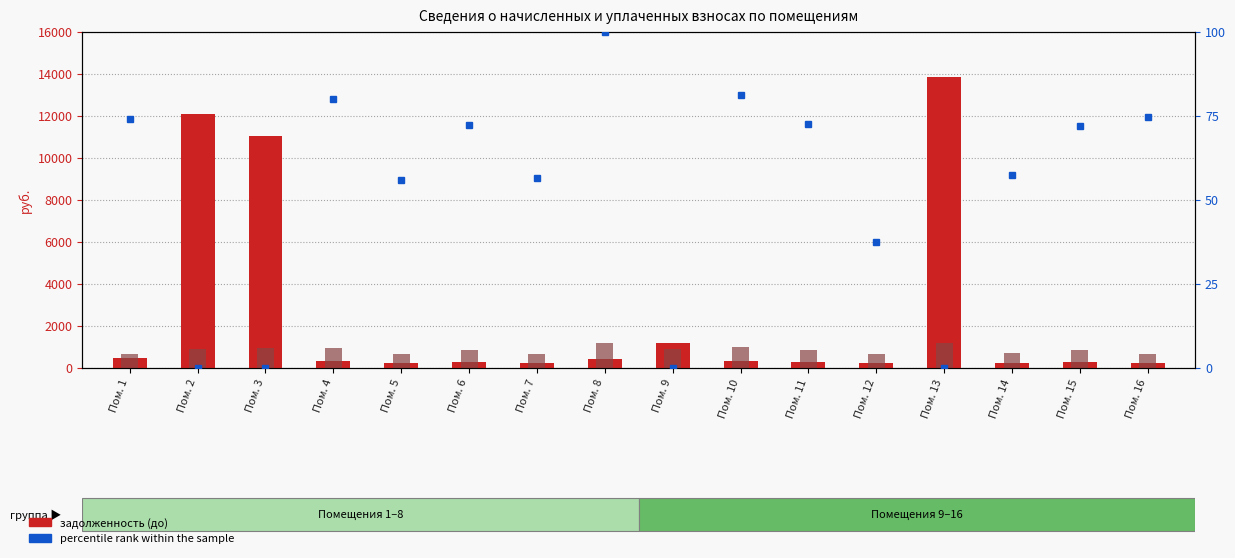

What is the value of the percentile rank within the sample bar at the 6th from the left?

72.2